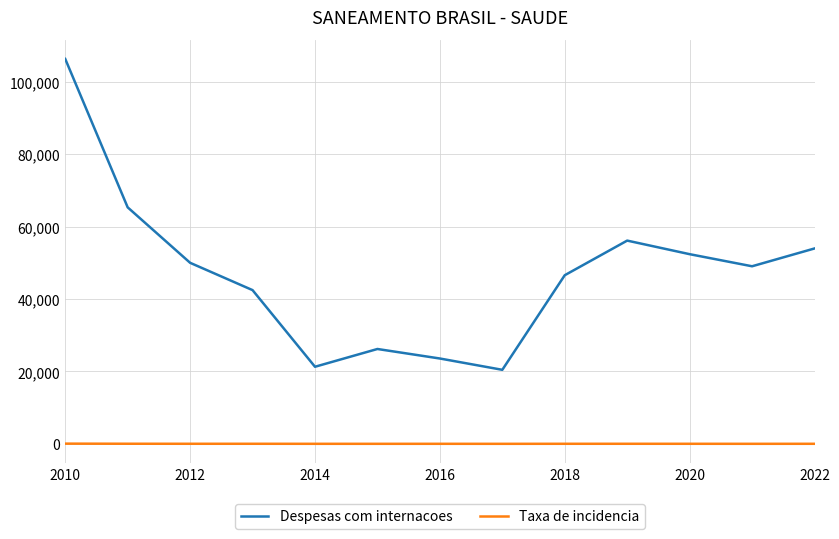

True or false: Despesas com internacoes and Taxa de incidencia intersect in this chart.

False